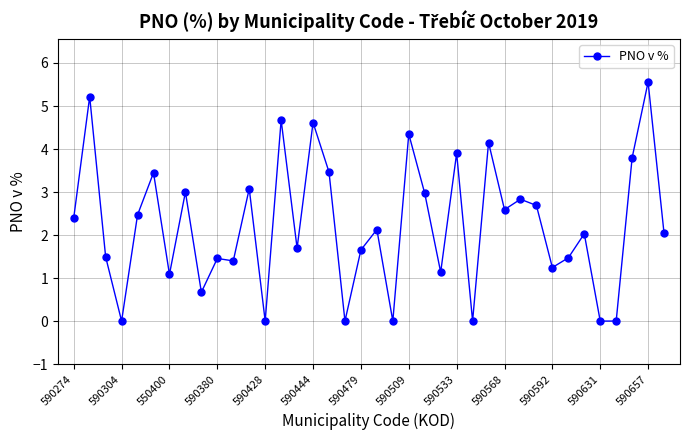

True or false: the data has more than 1 interior local peaks.

True